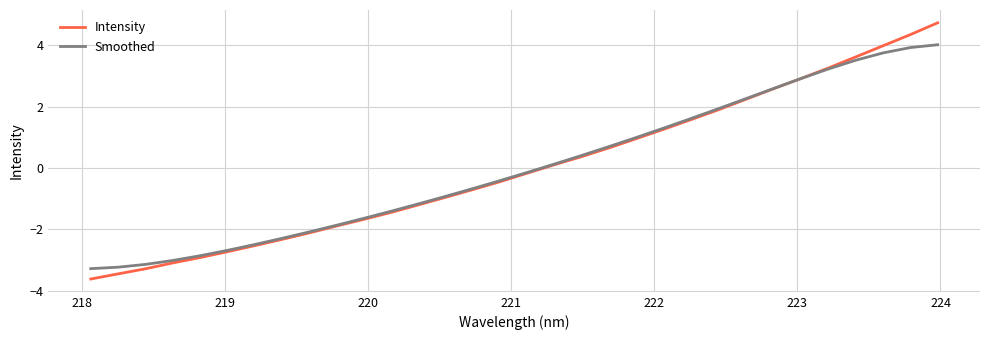

List the series in order of their peak value, lowest first.

Smoothed, Intensity